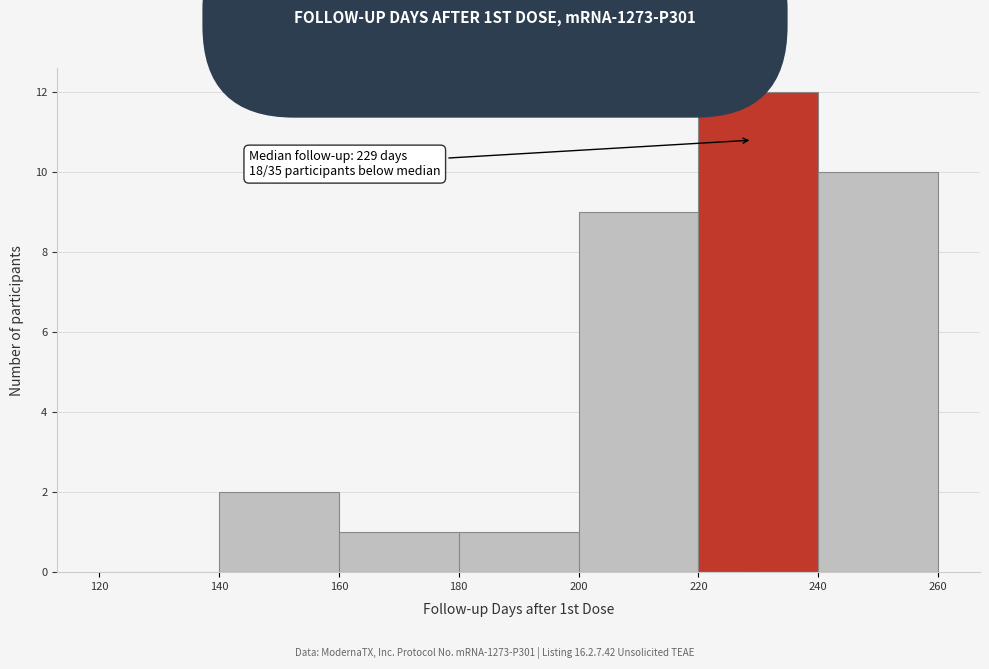

Which range on the x-axis has the tallest bar?

220 to 240